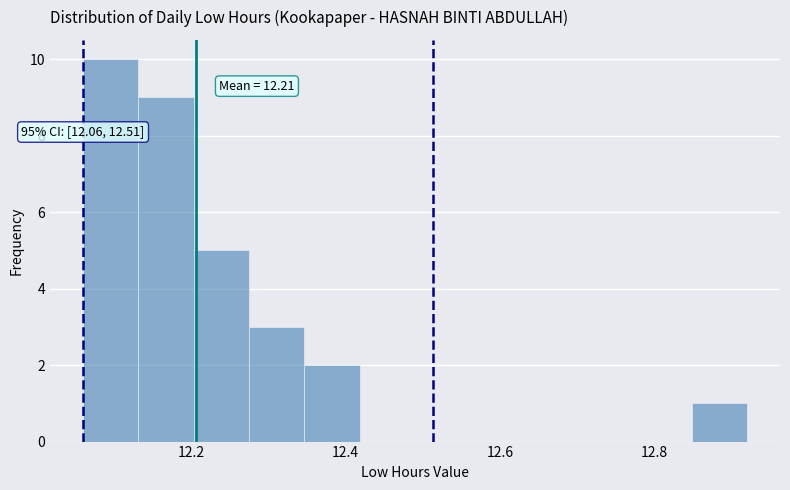

Read against the x-axis, roughly where is the centre of the tallest bar?

12.10